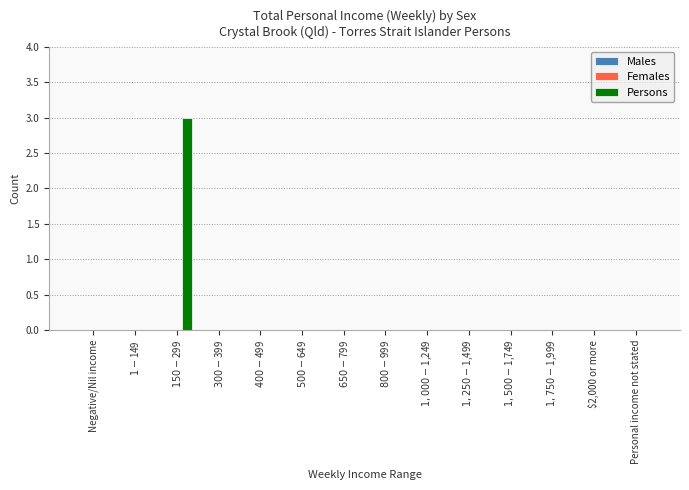

What is the greatest value displayed?

3